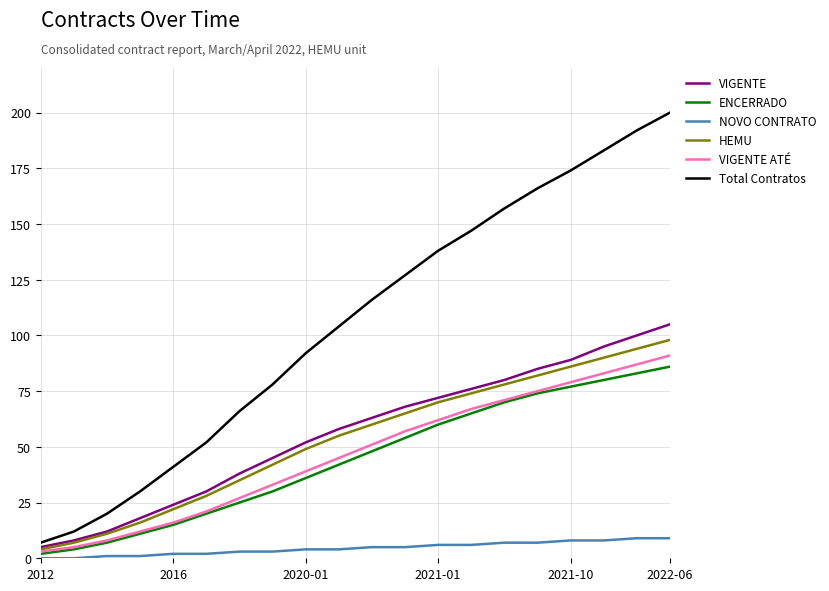

Which series has the widest spread of values?

Total Contratos